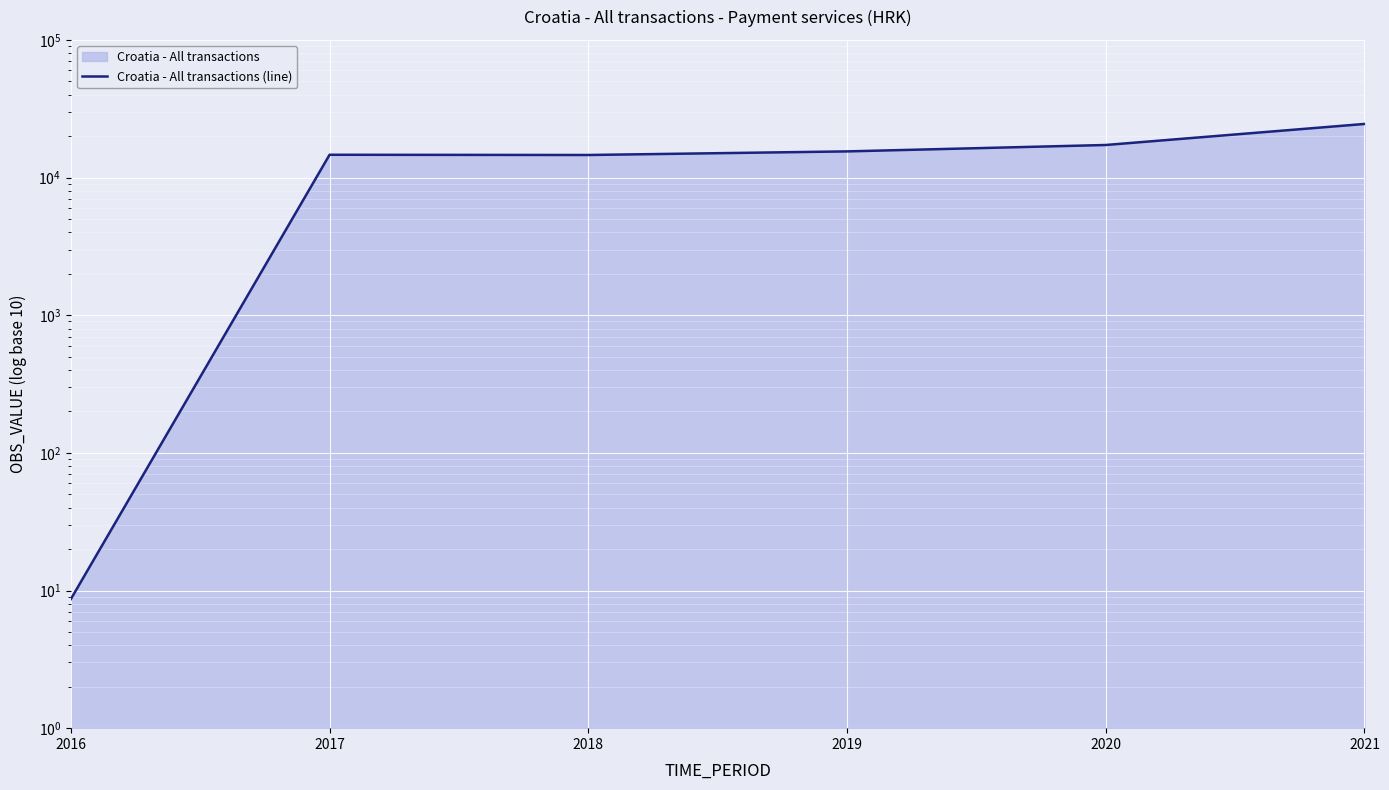

What is the ratio of the value at 2017 to the value at 2021?

0.6